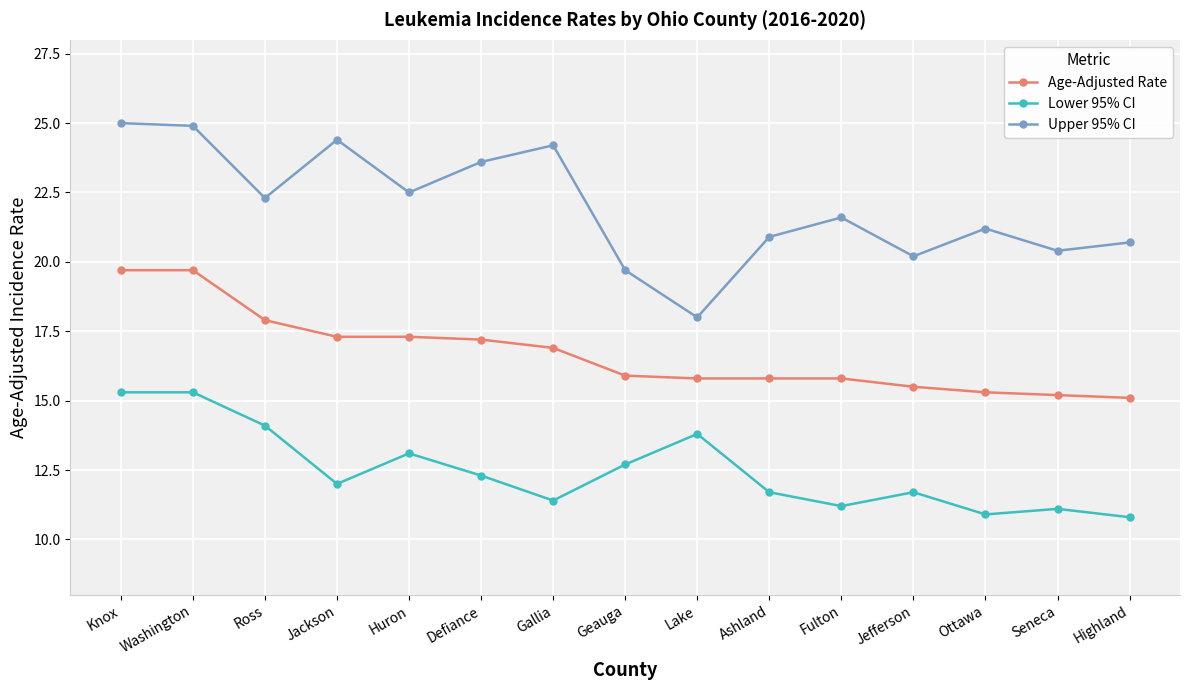

Does the chart display data point markers on the line(s)?

Yes